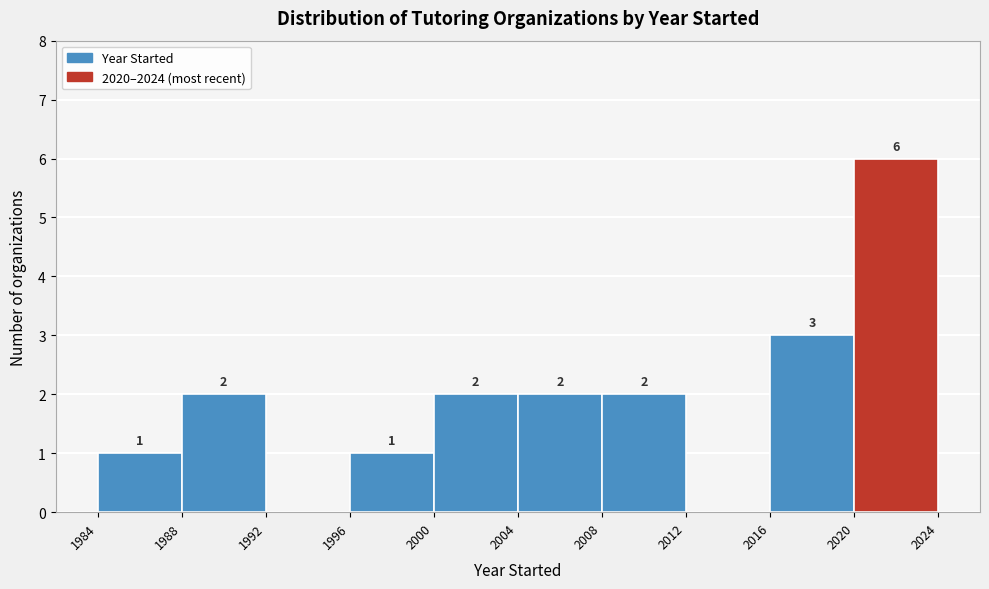

Over which range of the x-axis is the bar tallest?

2020 to 2024